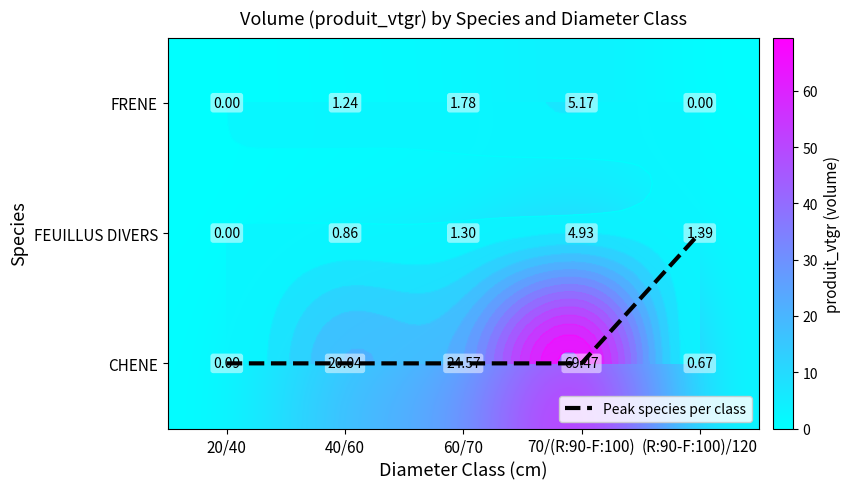

The value of Peak species per class at 20/40 is 0.0. True or false?

True